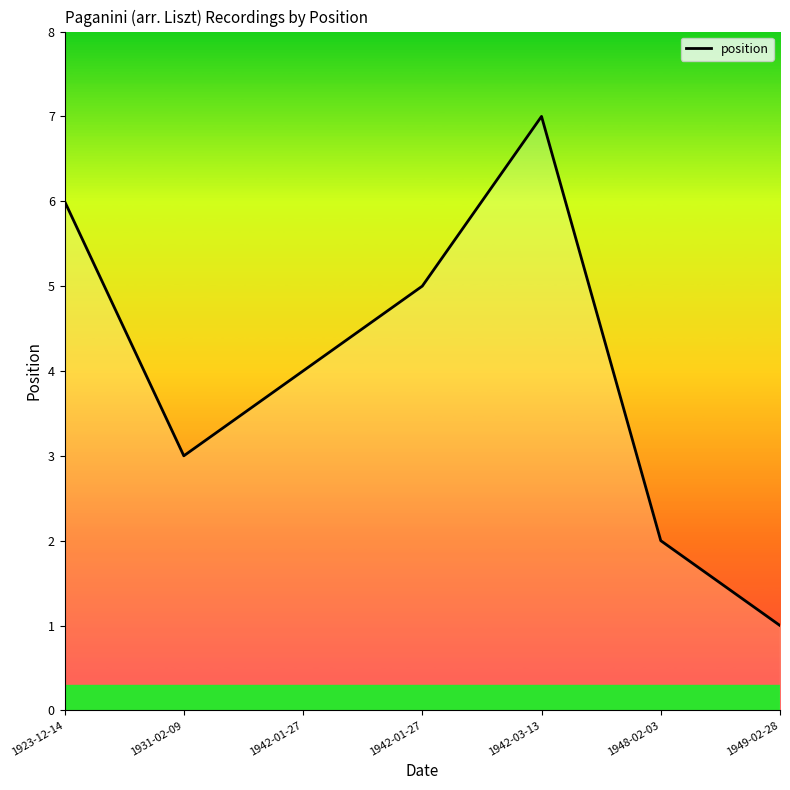

Which label corresponds to the largest value in the chart?

1942-03-13